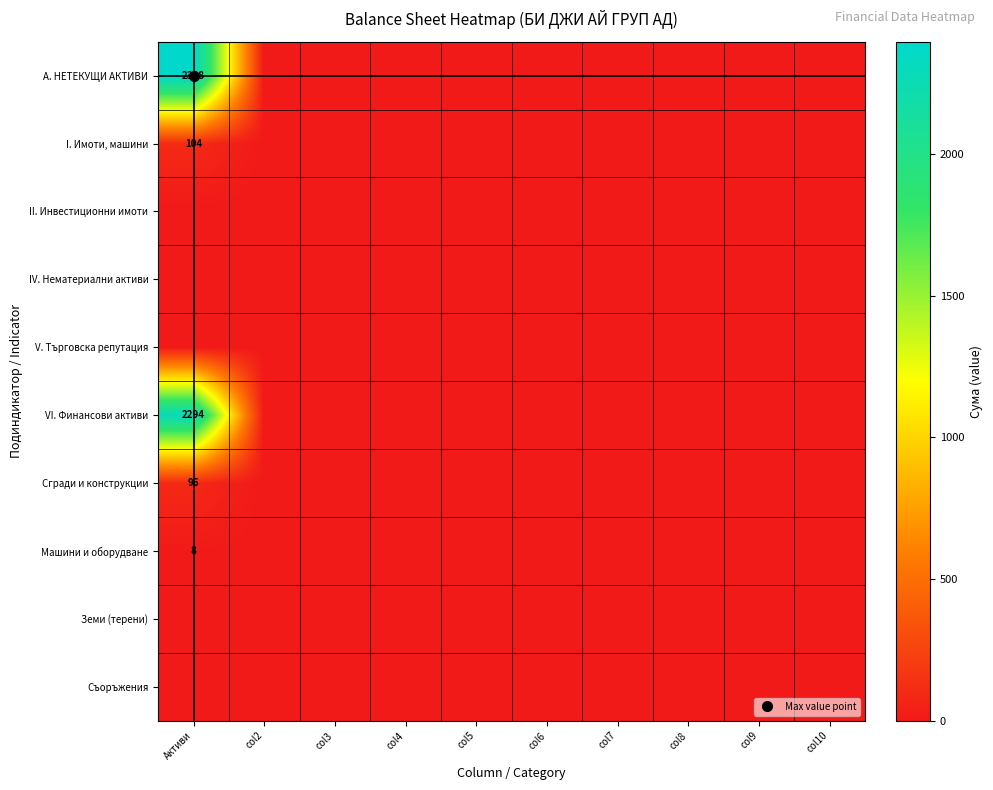

What is the sum of all Машини и оборудване values?

8